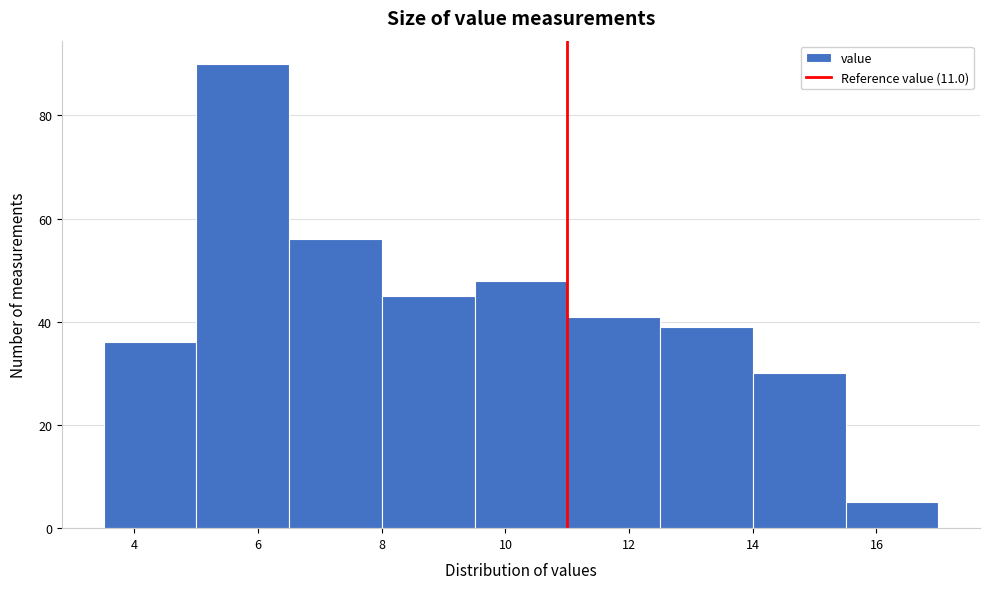

How tall is the bar that spans 3.5 to 5.0 on the x-axis? Neither the bar edges nor the heights are printed on the chart, so give them approximately, as read against the axes.

36